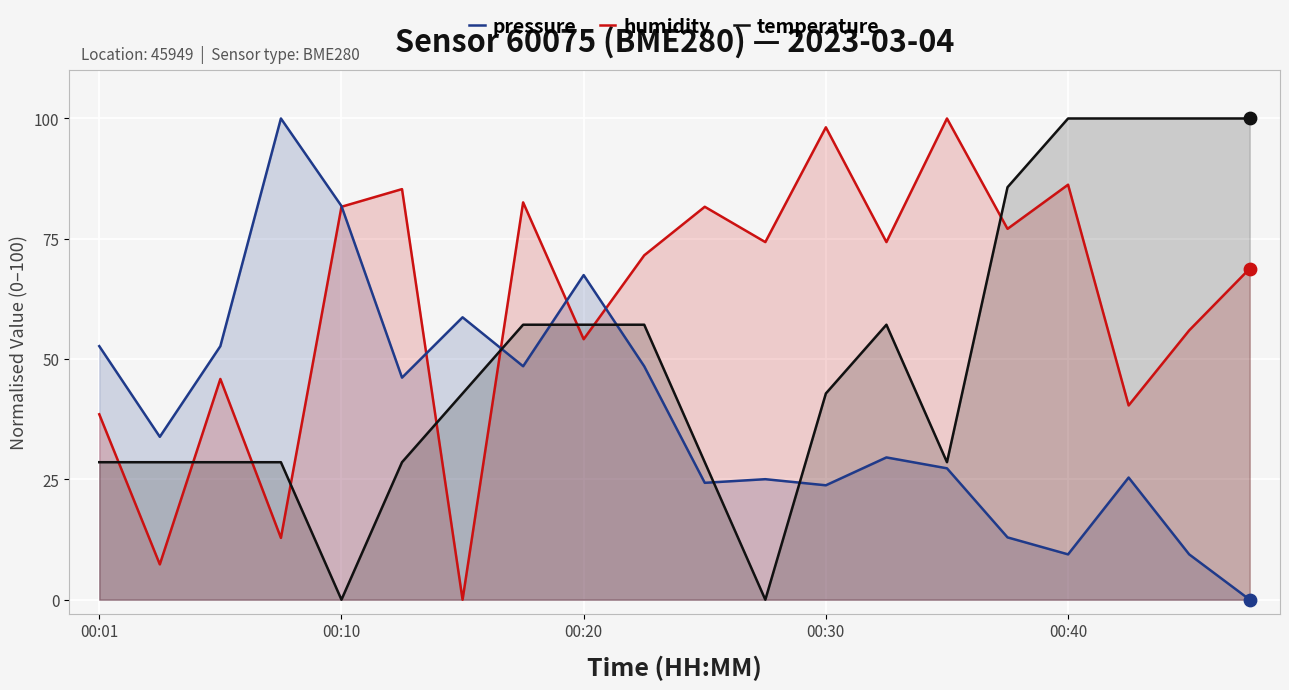

At which category is the sum across all series the highest?

00:40